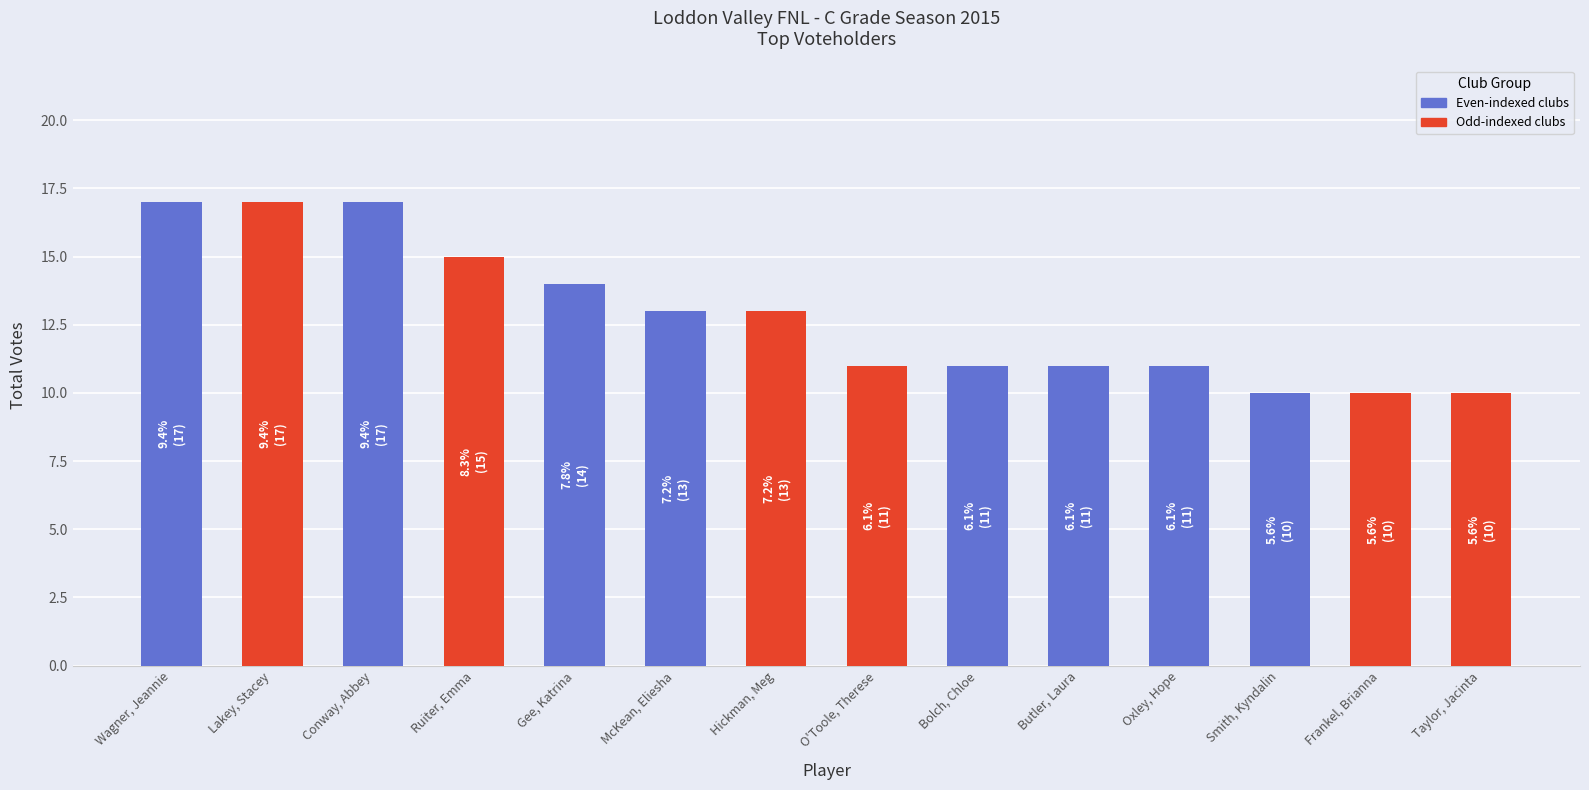

What position from the left is Ruiter, Emma?

4